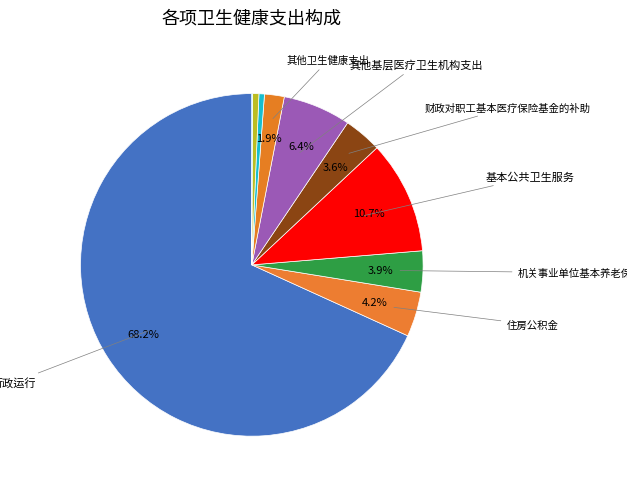

How many segments does this pie chart have?

10